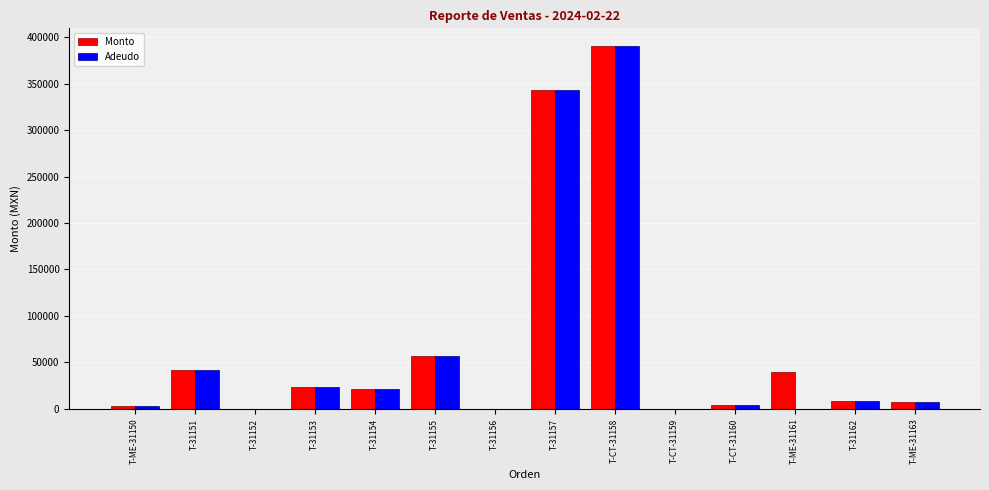

At which label is Monto closest to 195000?

T-31155